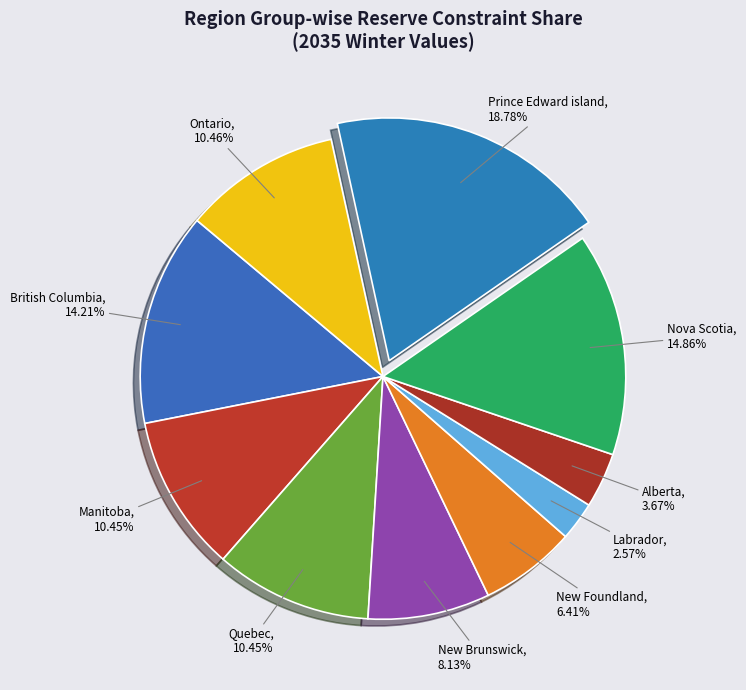

How many segments does this pie chart have?

10